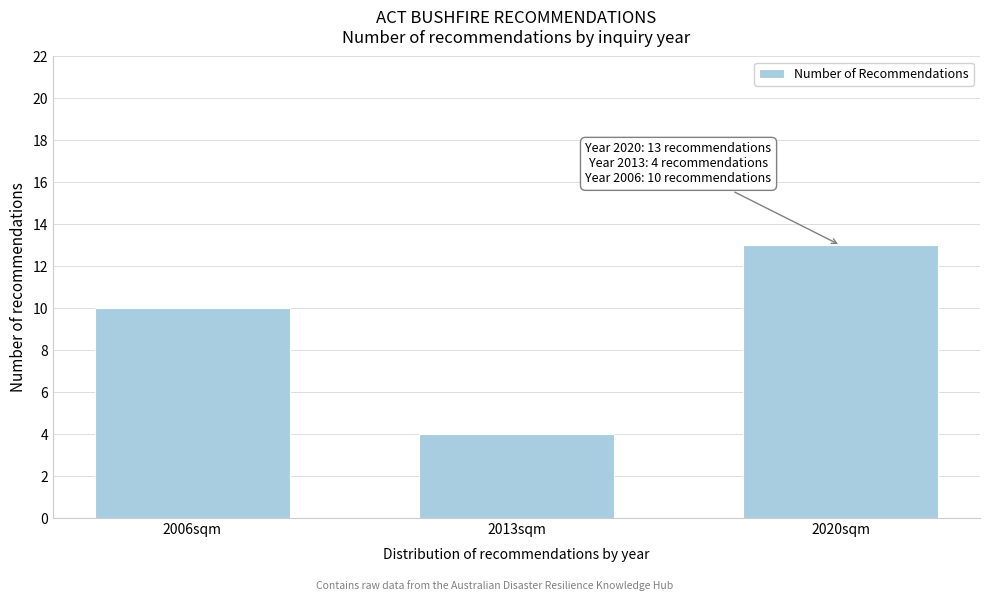

Reading left to right, what are all the values shown in this chart?

10	4	13